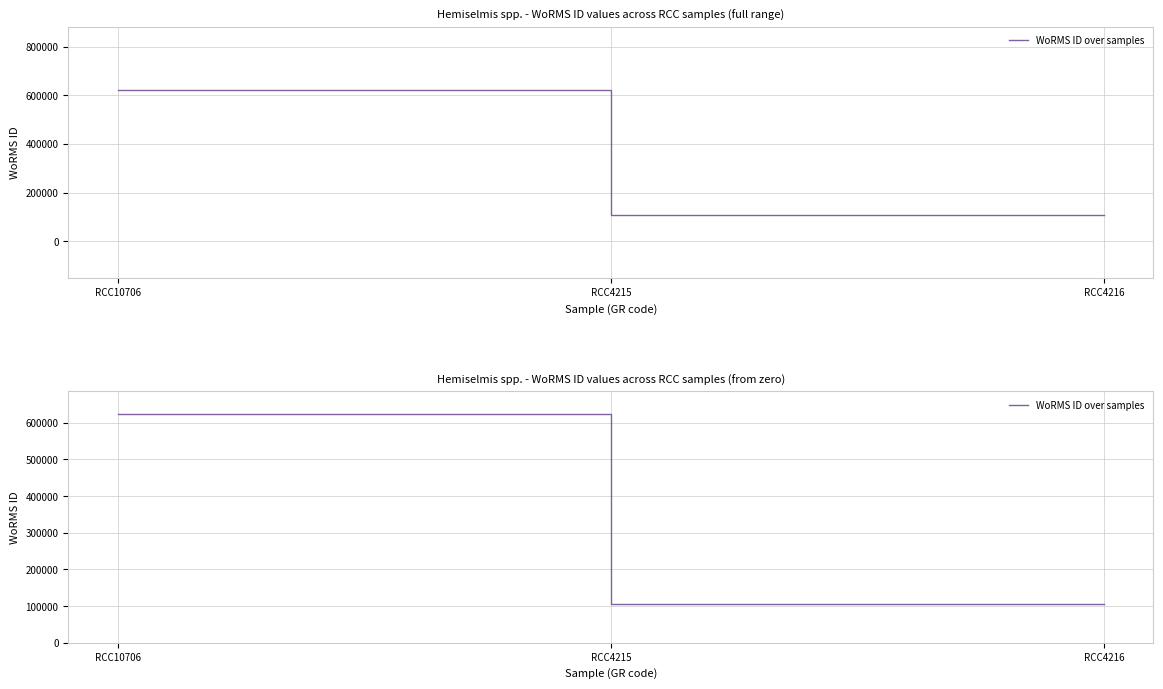

What is the minimum value shown in the chart?

106287